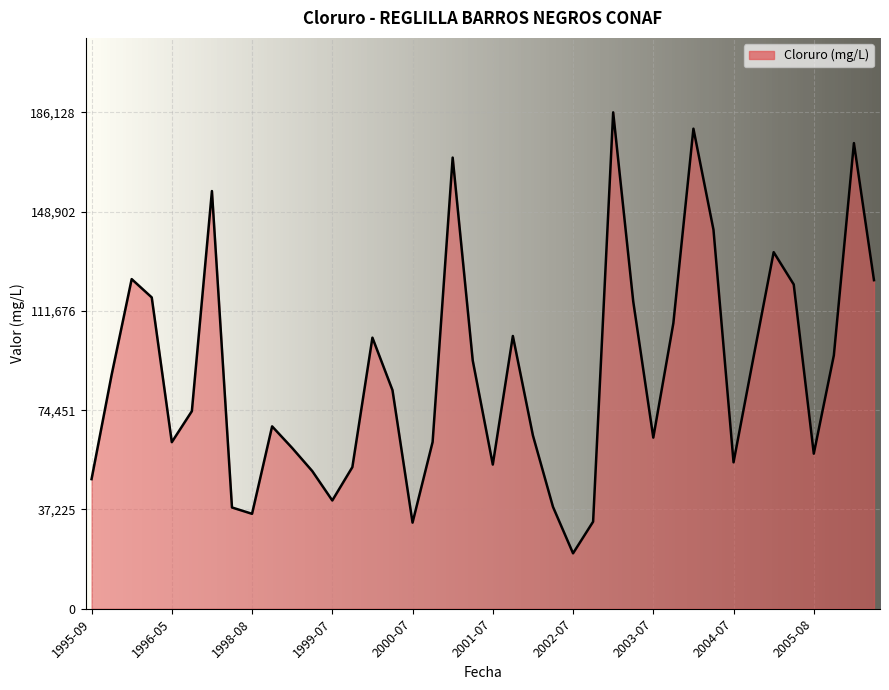

What is the difference between the maximum and minimum values?

165348.0